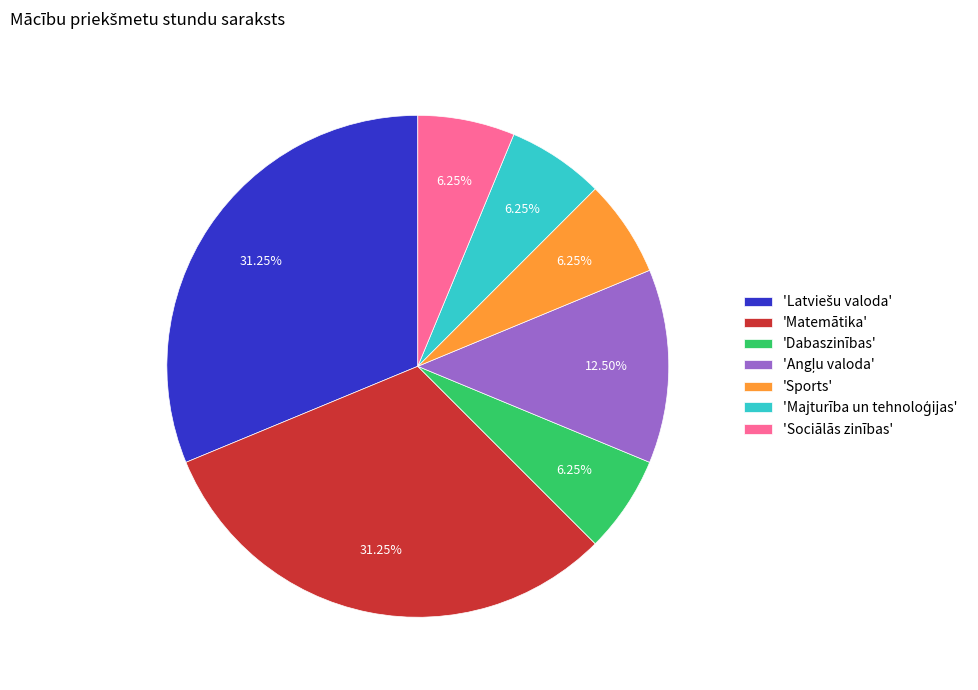

How many segments does this pie chart have?

7